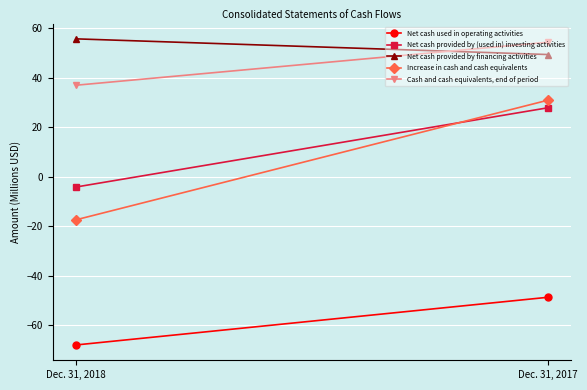

Which series has the largest total across all categories?

Net cash provided by financing activities